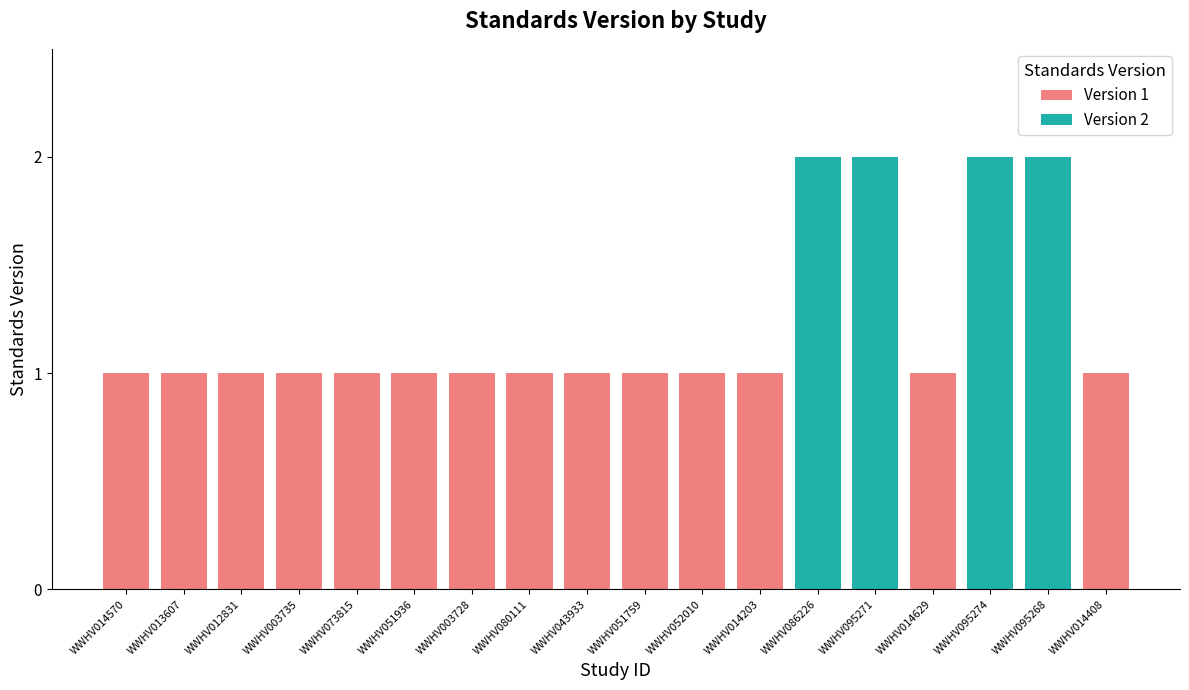

Does the chart contain any negative values?

No